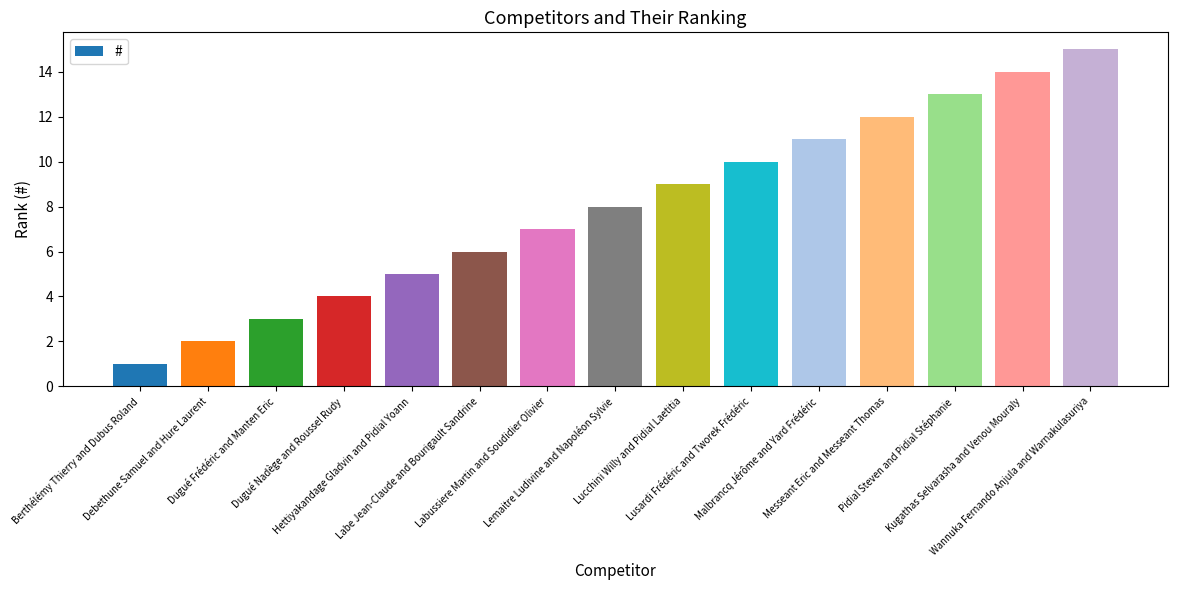

What is the greatest value displayed?

15